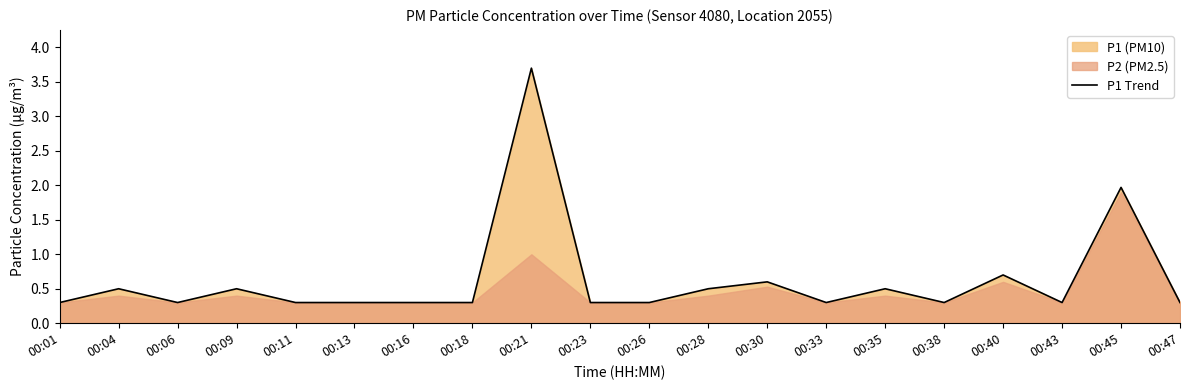

What is the lowest value of the P1 Trend series?

0.3